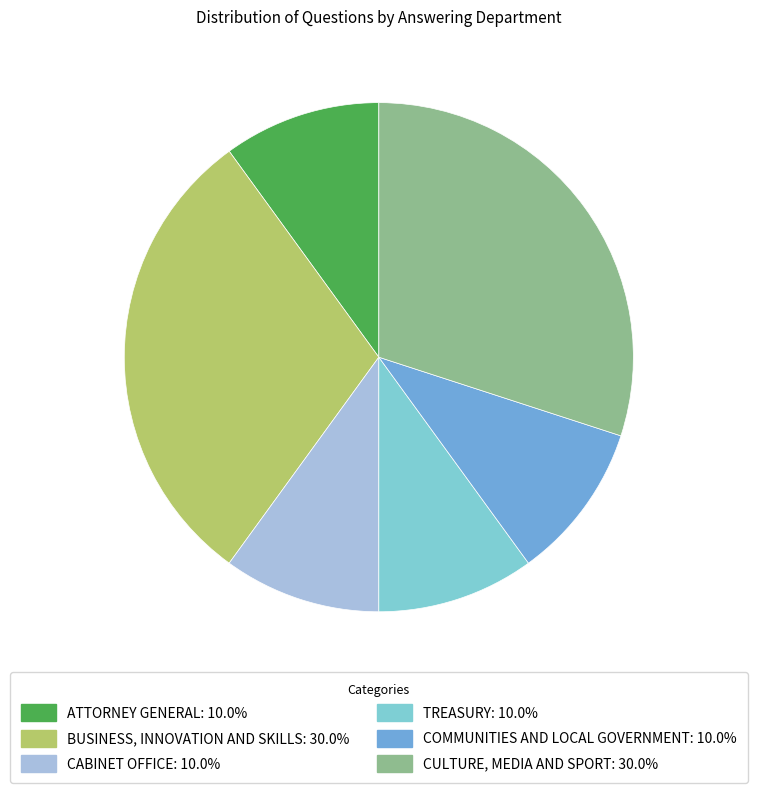

Is there a majority slice in this chart?

No